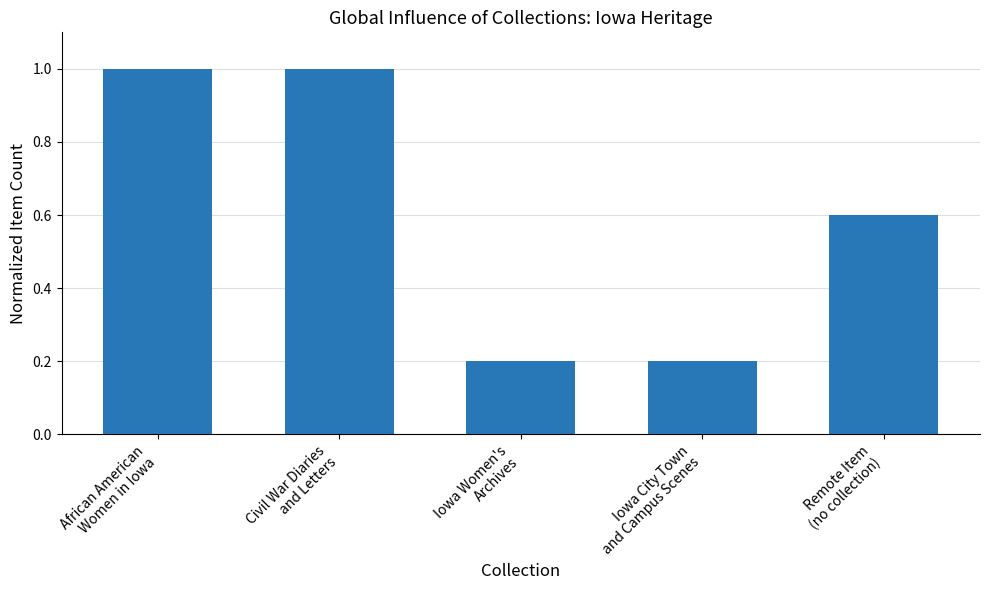

The value at Remote Item
(no collection) is 0.6. True or false?

True